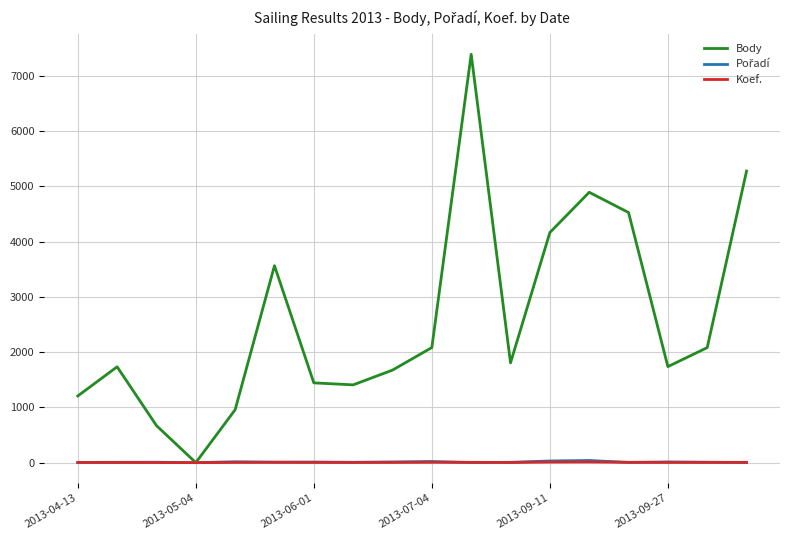

What is the average value of the Body series?

2589